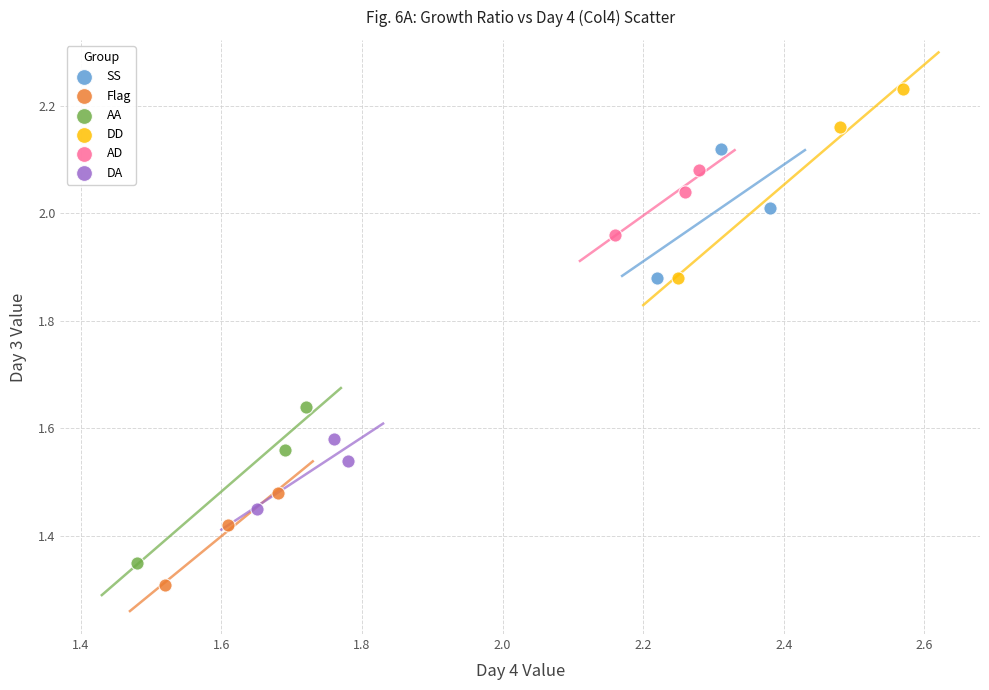

Which series reaches the minimum Y coordinate?

Flag